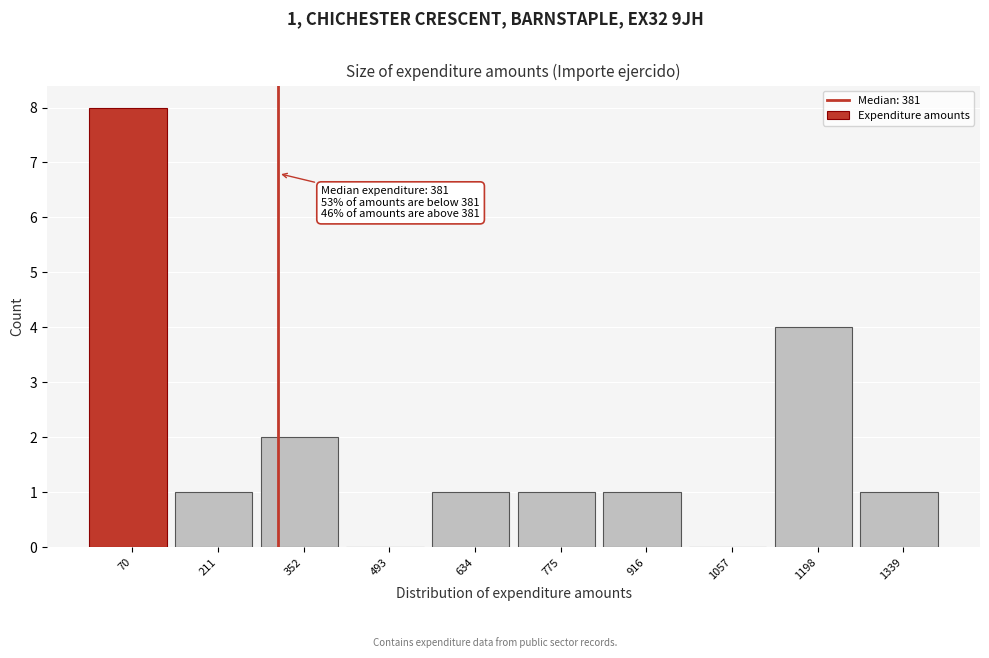

Reading left to right, transcribe all the data shown in this chart.

70=8	211=1	352=2	493=0	634=1	775=1	916=1	1057=0	1198=4	1339=1